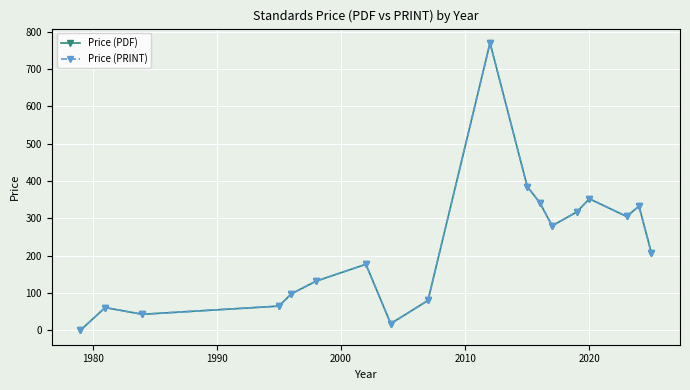

Does the chart have visible grid lines?

Yes